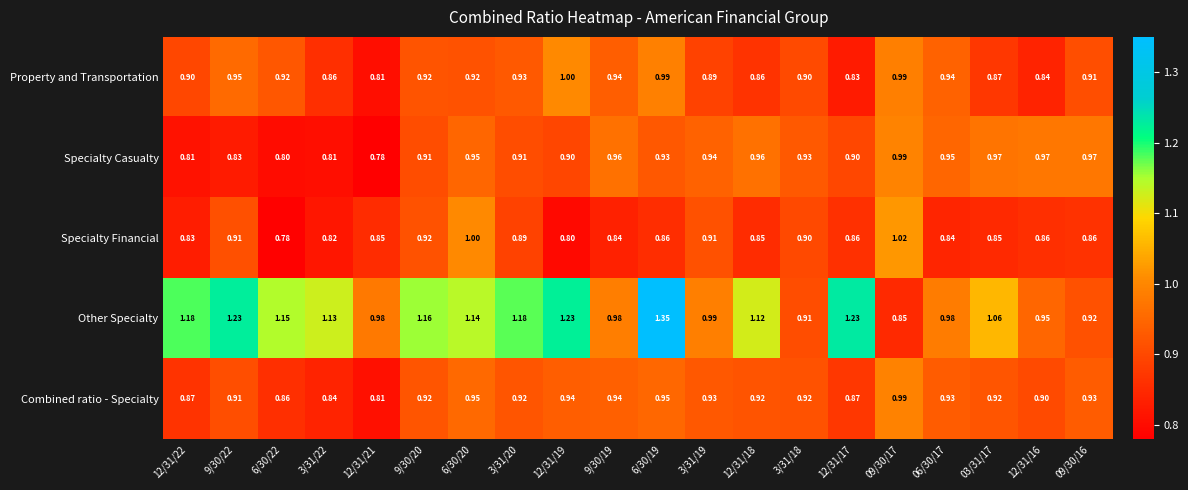

Which series has the largest total across all categories?

Other Specialty